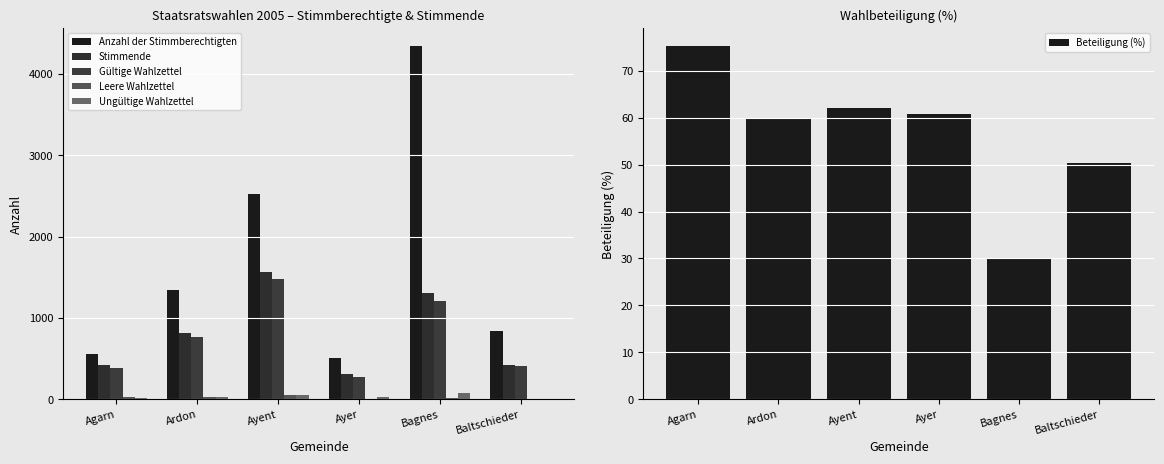

How many values in the Ungültige Wahlzettel series exceed 32?

2